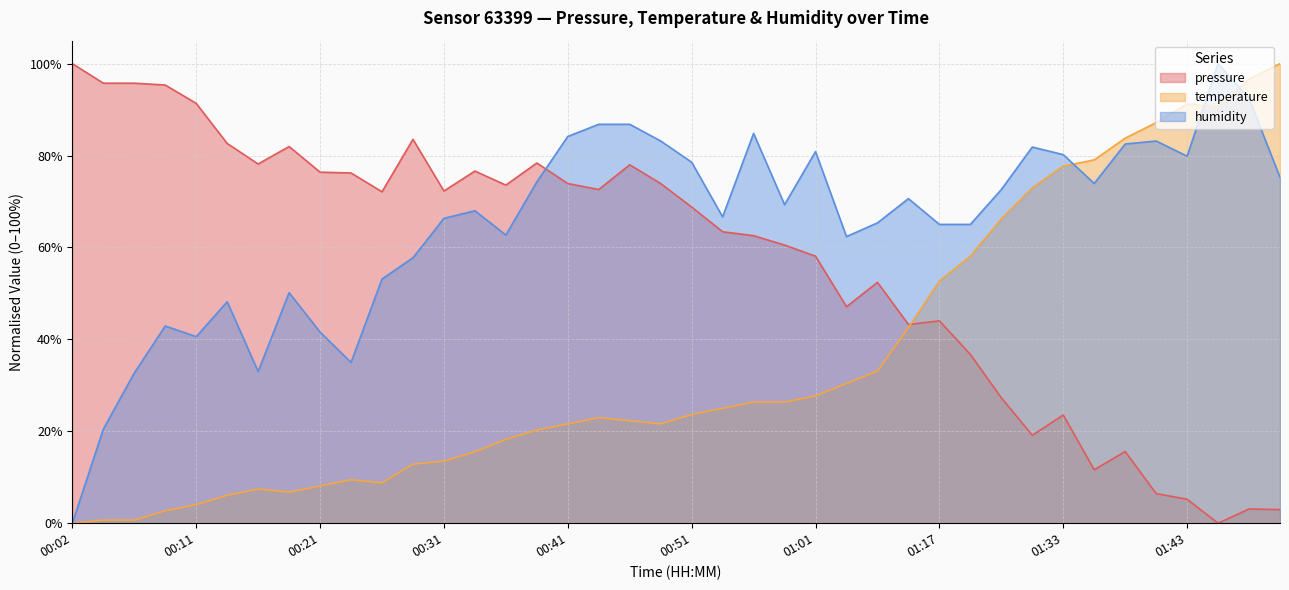

Between 00:41 and 01:43, which series saw the biggest shift?

temperature